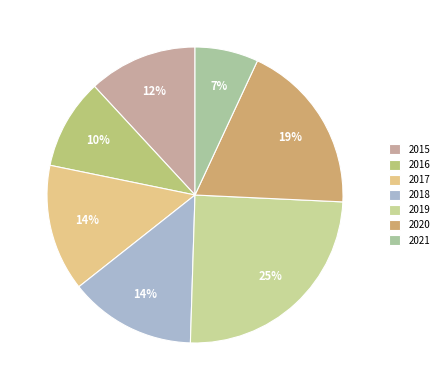

Is there a majority slice in this chart?

No